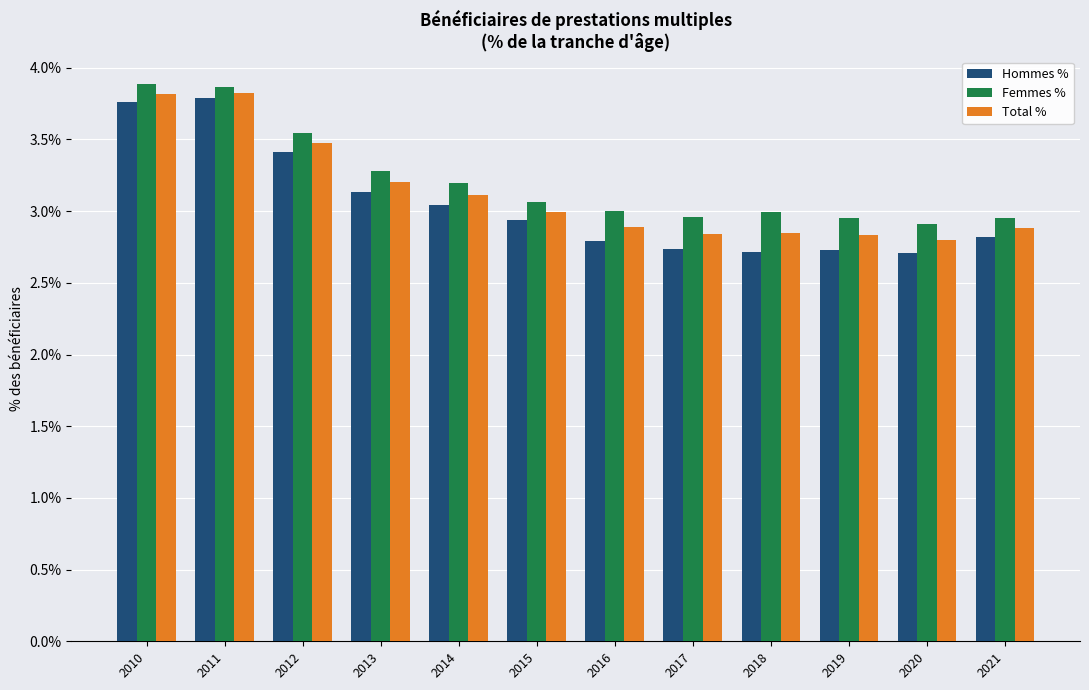

Which series has the largest total across all categories?

Femmes %